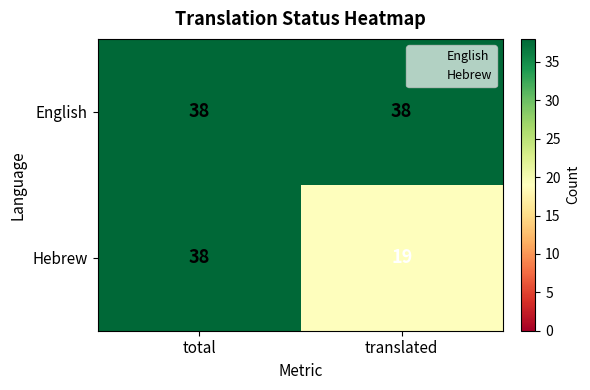

Count the number of categories in the chart.

2